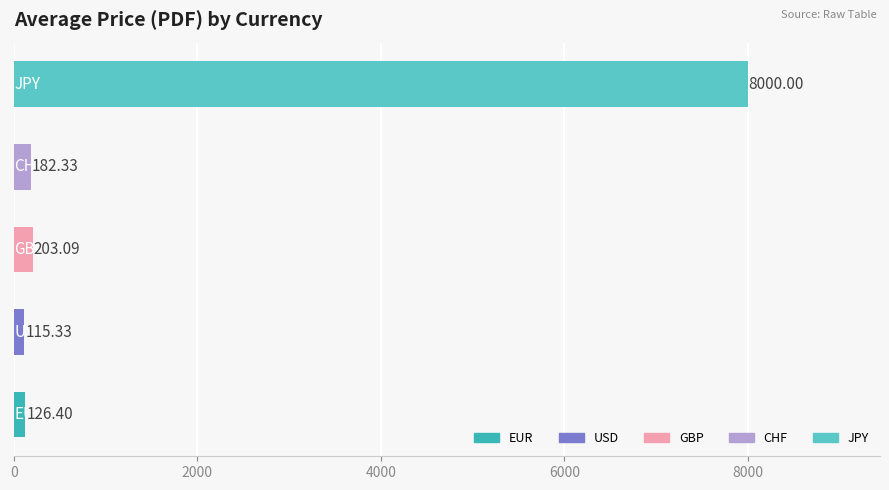

What is the difference between the second highest and second lowest values?

76.7